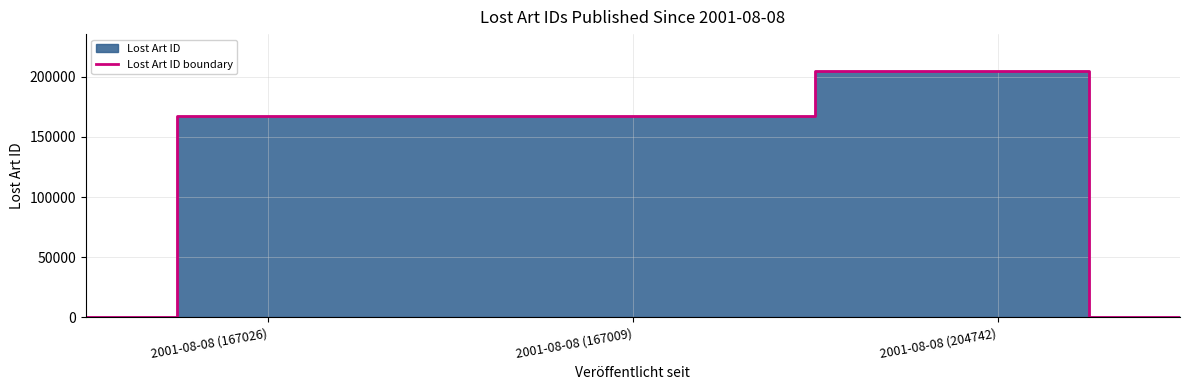

What is the greatest value displayed?

204742